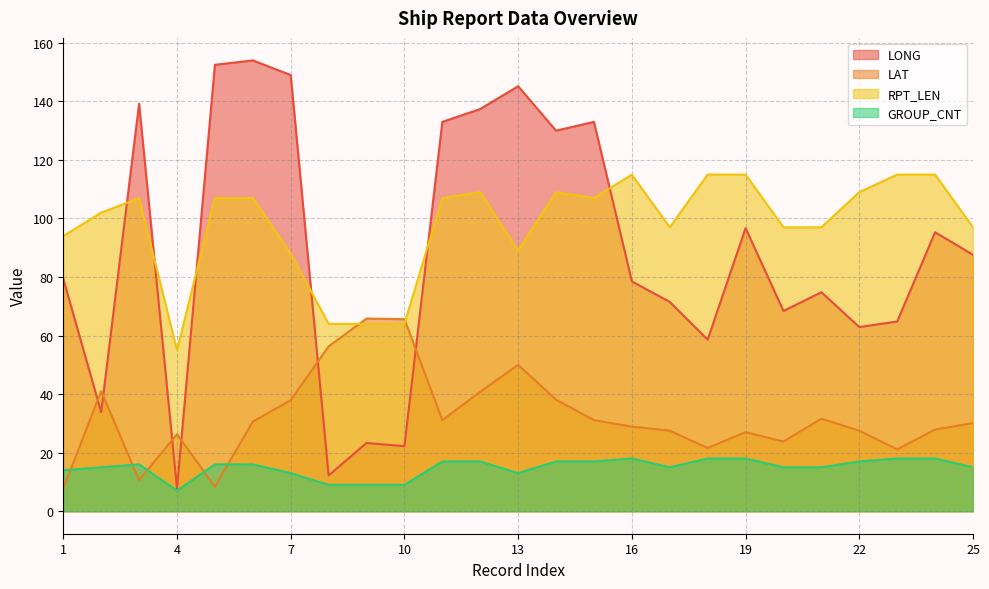

At which label does GROUP_CNT first exceed 16?

11